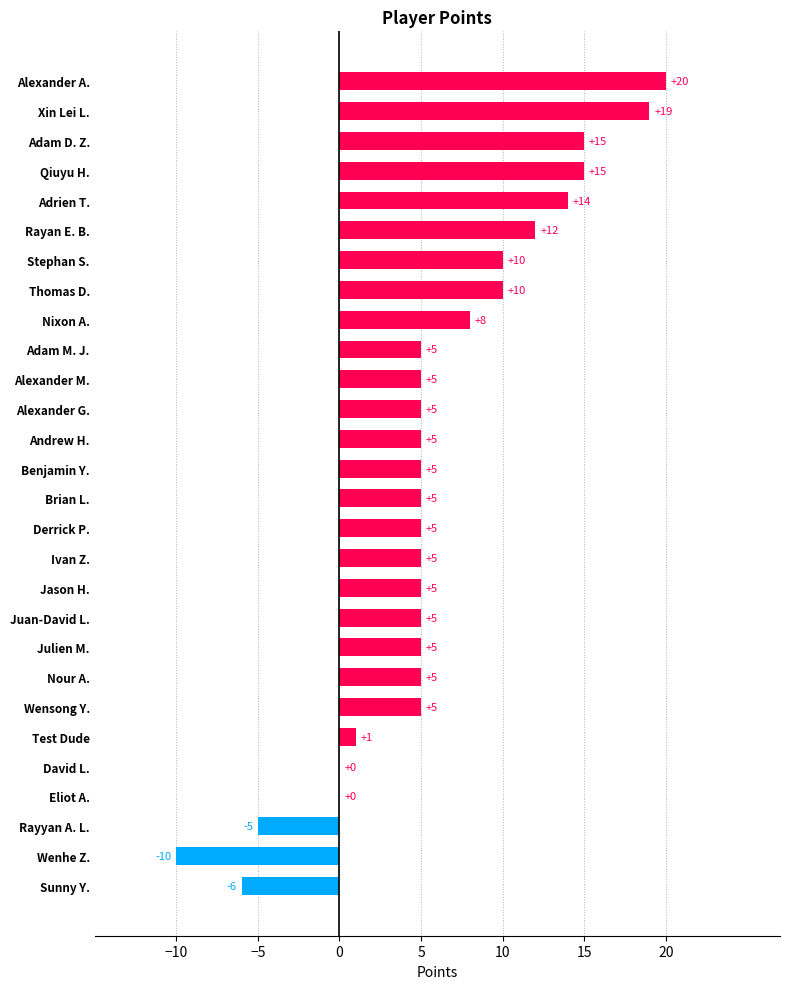

The value at Alexander M. is 8. True or false?

False